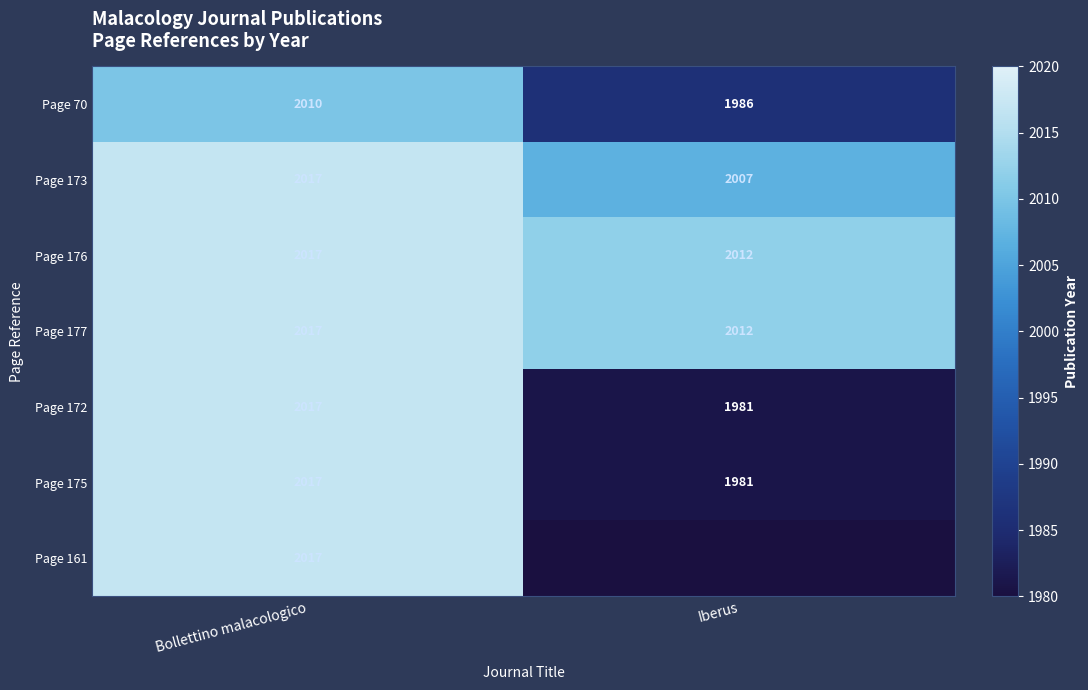

The value of Page 173 at Bollettino malacologico is 3316.5. True or false?

False